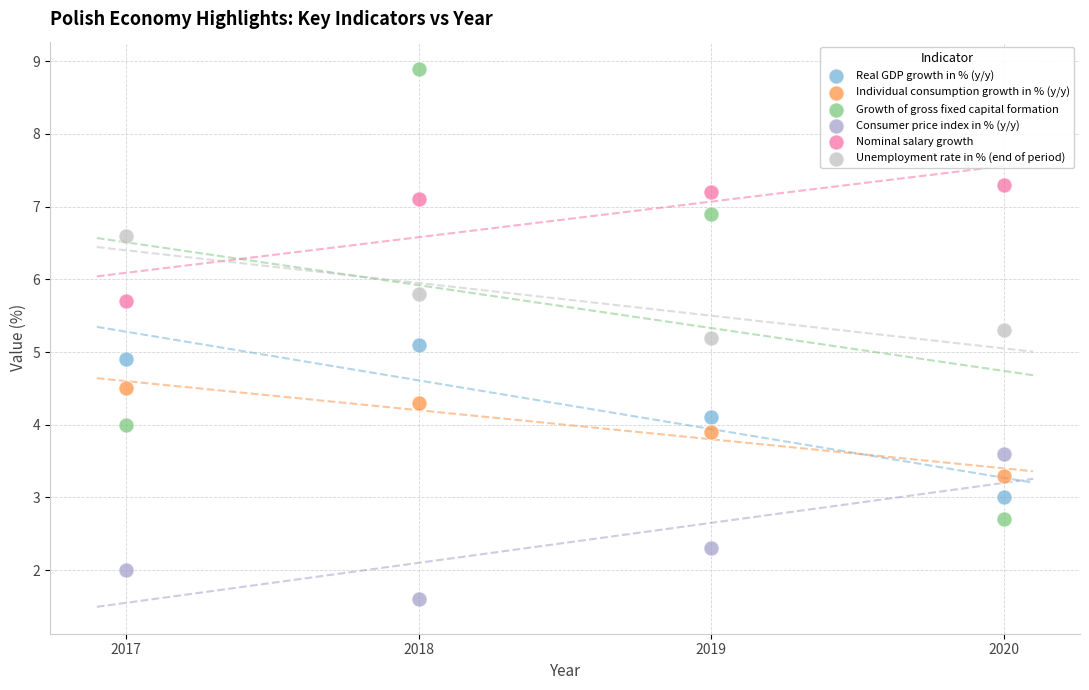

Which series contains the highest Y value?

Growth of gross fixed capital formation